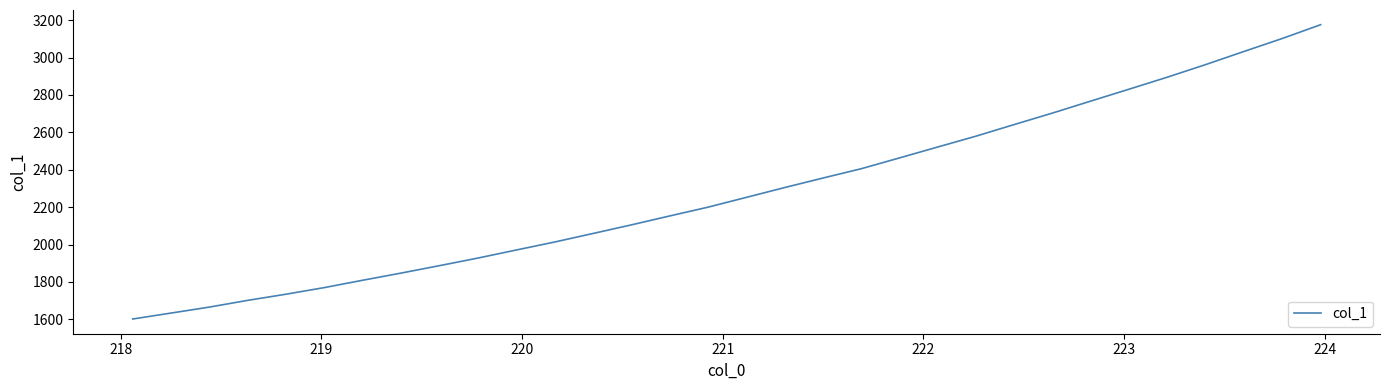

What is the greatest value displayed?

3175.7